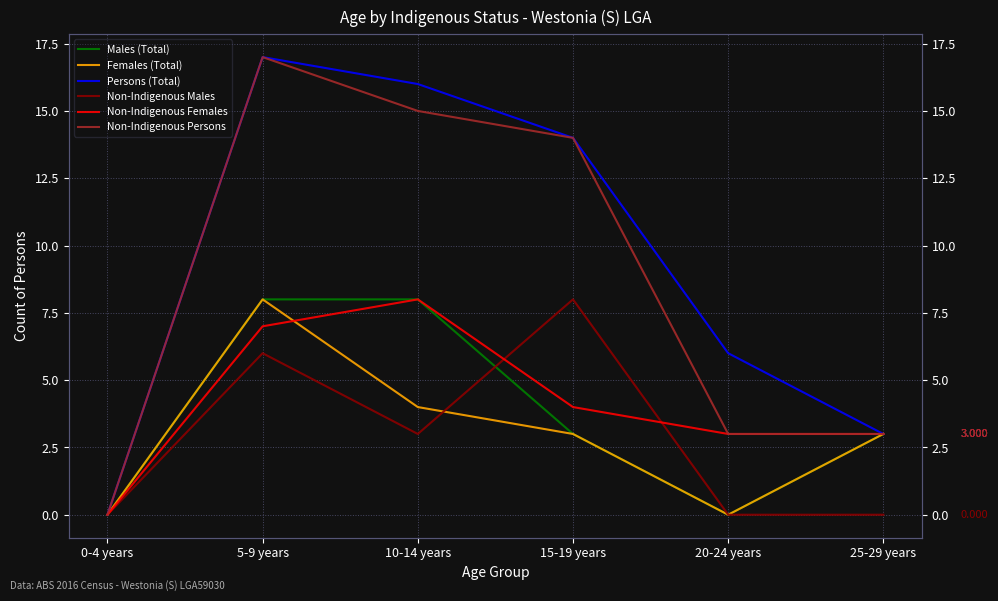

True or false: Non-Indigenous Females has a value of 8 at 10-14 years.

True